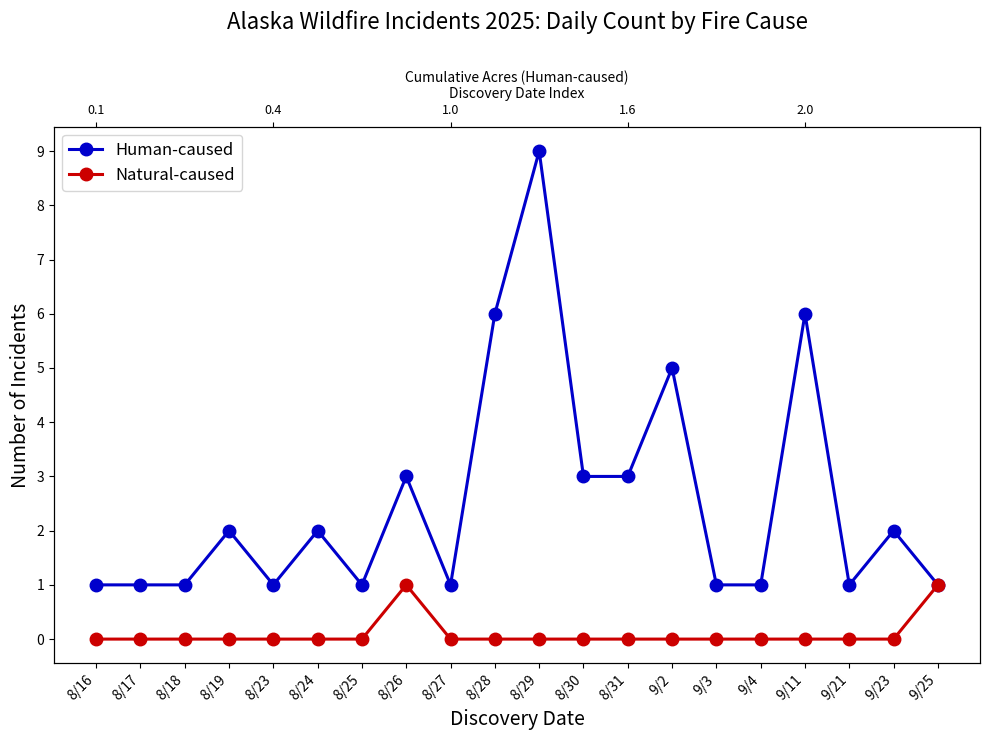

How many lines are shown in the chart?

2